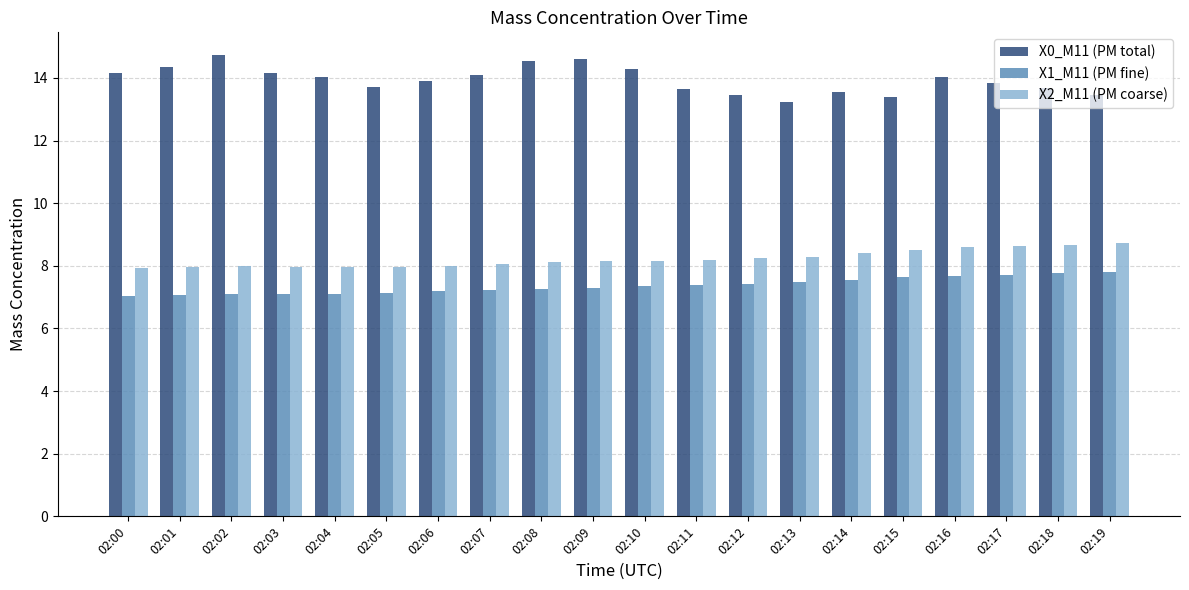

What is the total value across all series at 02:07?

29.4